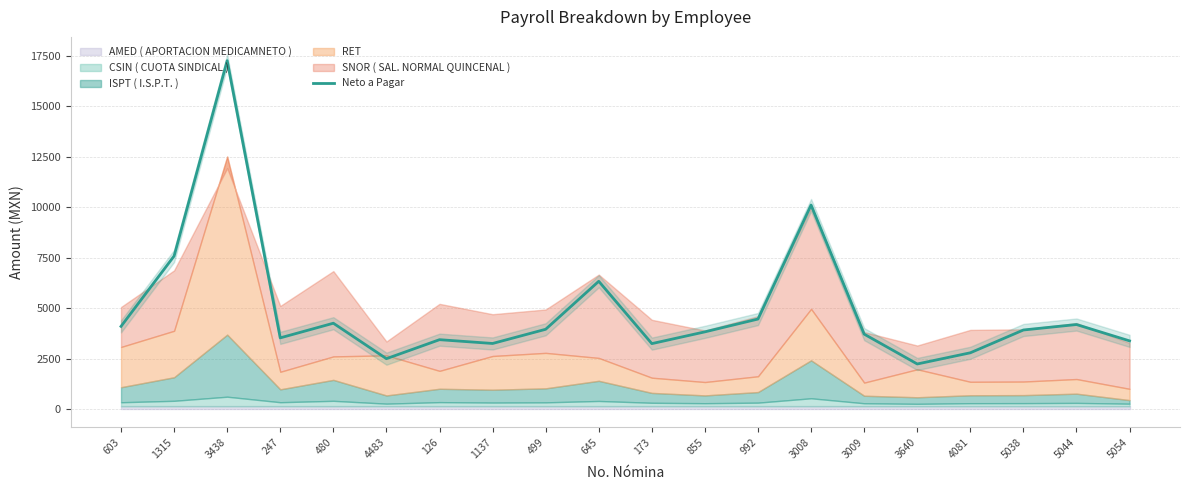

Count the number of categories in the chart.

20